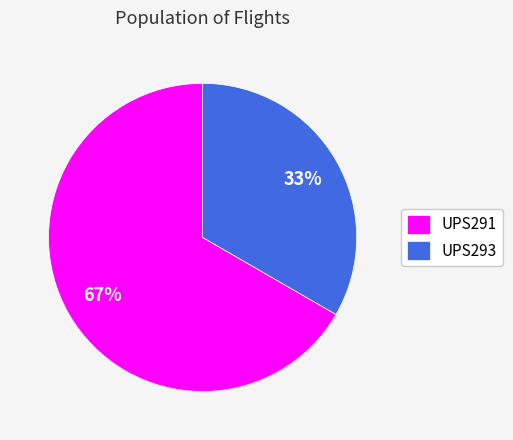

To the nearest percent, what is the average slice percentage?

50%